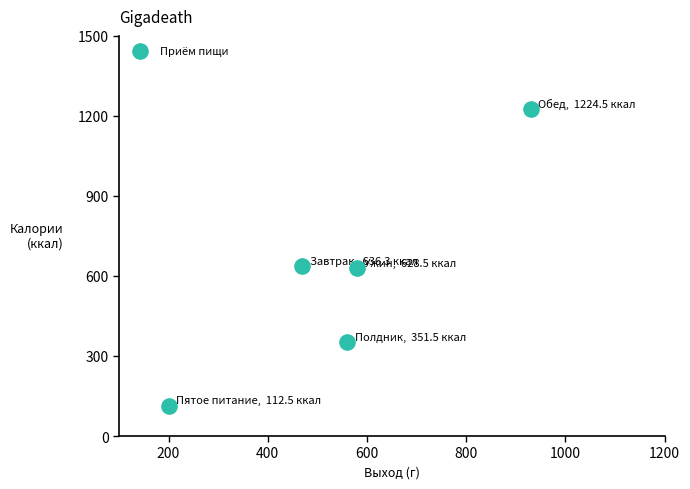

What is the average Y value?

590.7